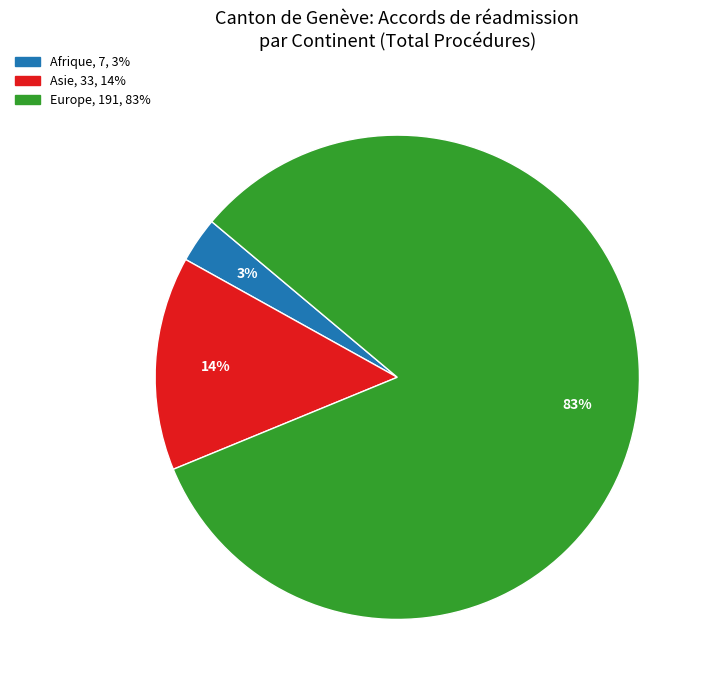

Does any single category account for the majority?

Yes